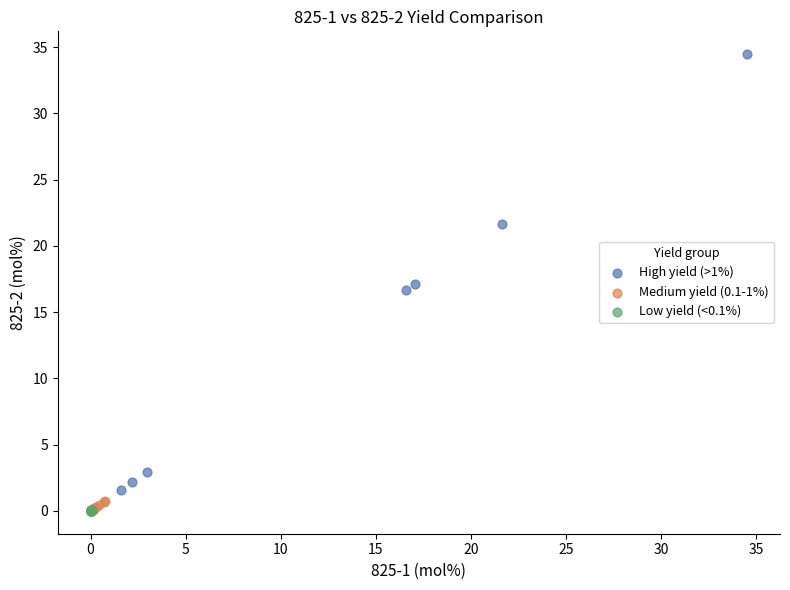

Which series contains the highest Y value?

High yield (>1%)